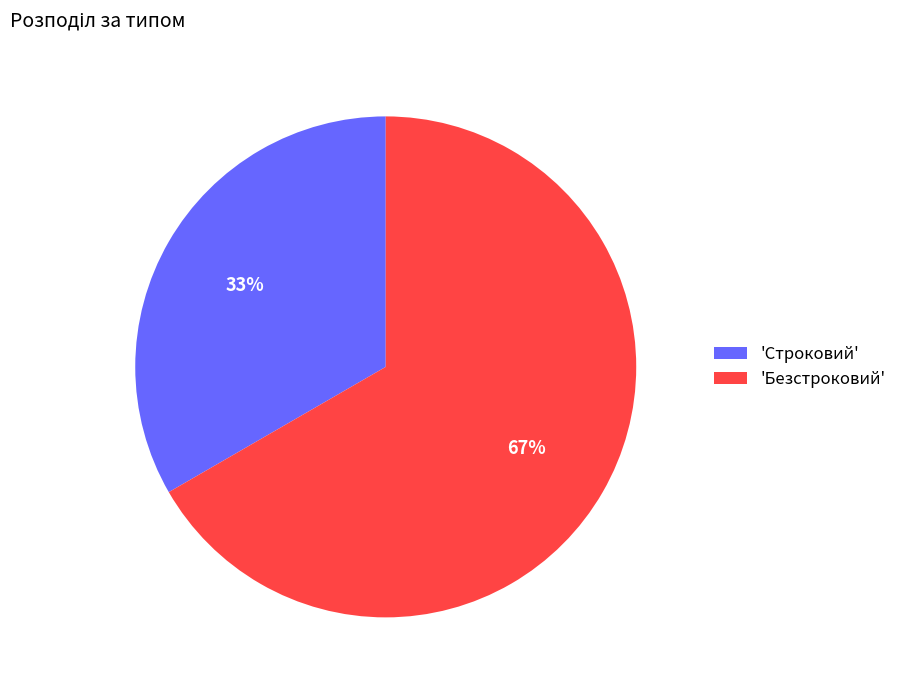

To the nearest percent, what is the average slice percentage?

50%